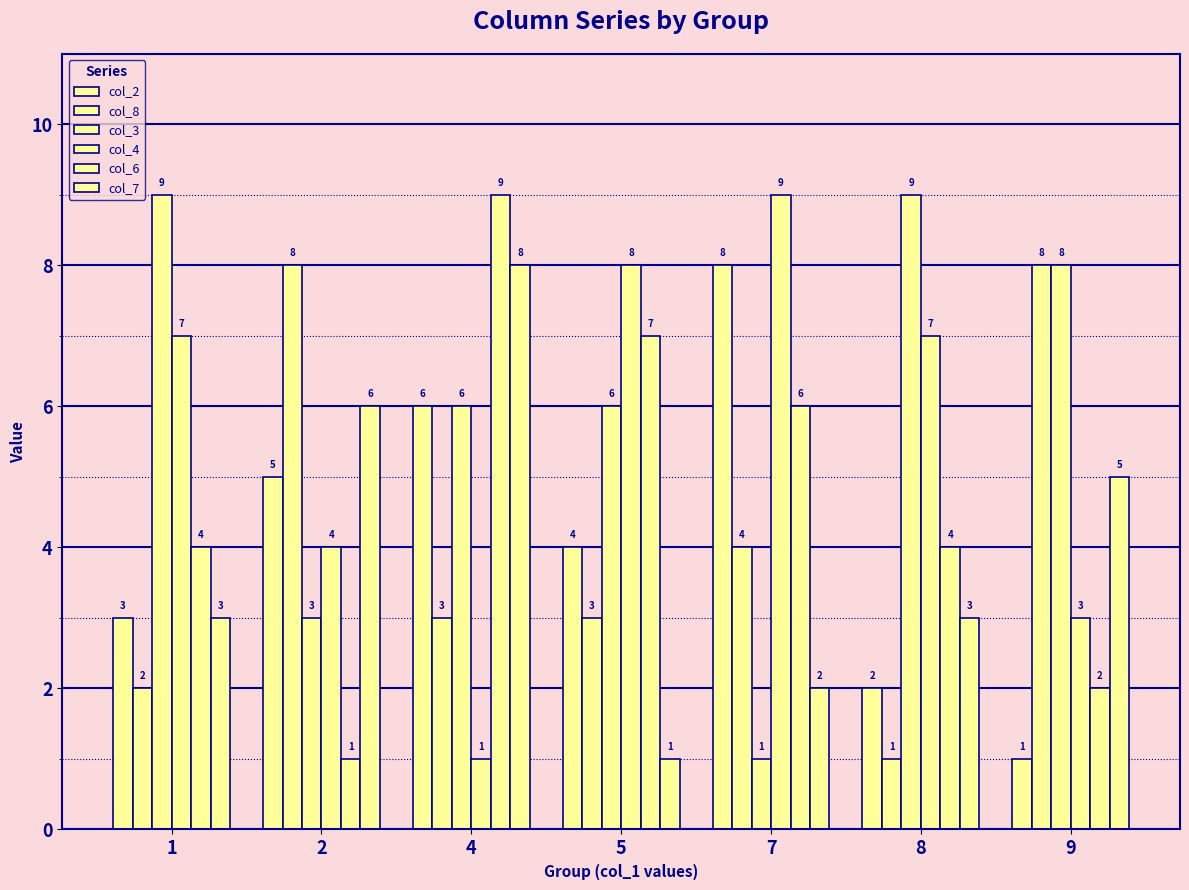

Does the chart contain stacked bars?

No